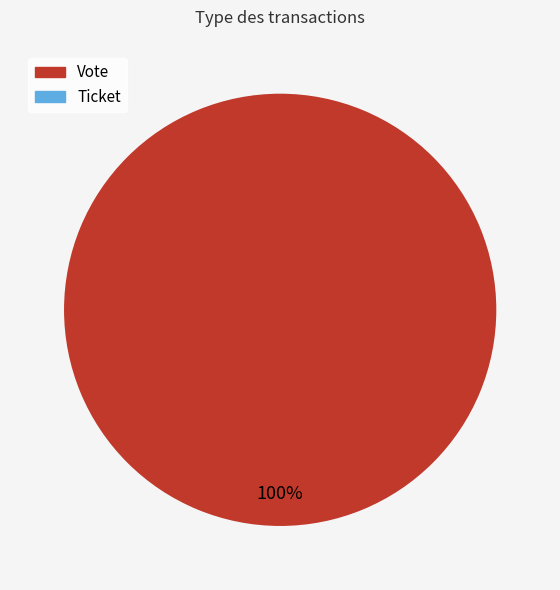

To the nearest percent, what is the combined percentage of Ticket and Vote?

100%